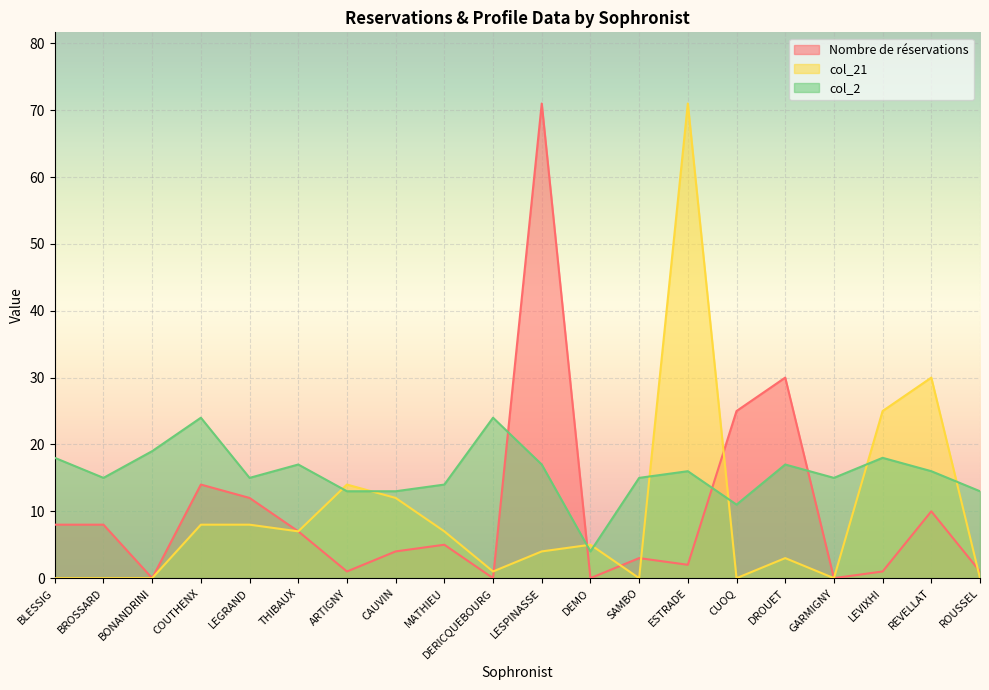

At which category does the chart reach its minimum across all series?

BONANDRINI